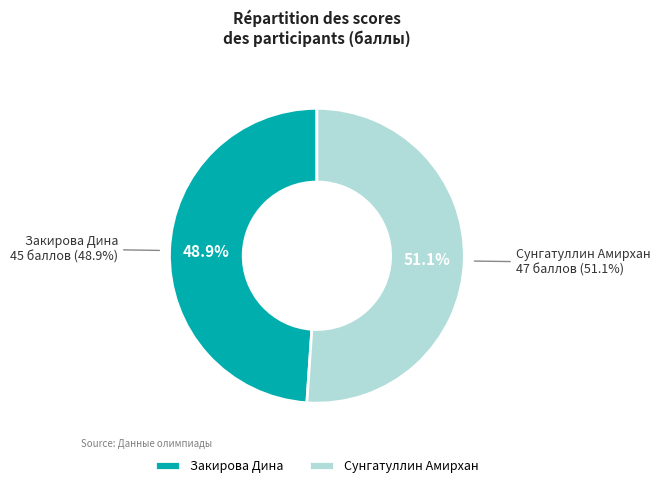

What is the largest slice in the pie chart?

Сунгатуллин Амирхан